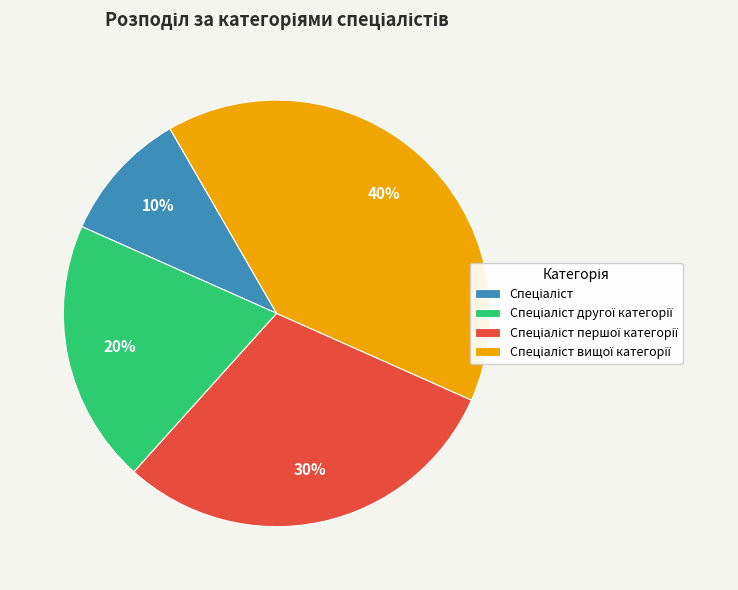

Is there a majority slice in this chart?

No